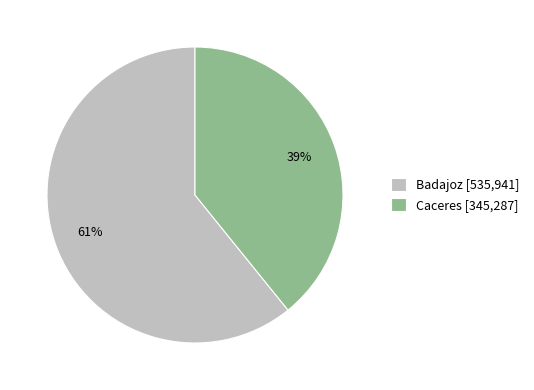

The Badajoz slice represents 61% of the pie. True or false?

True